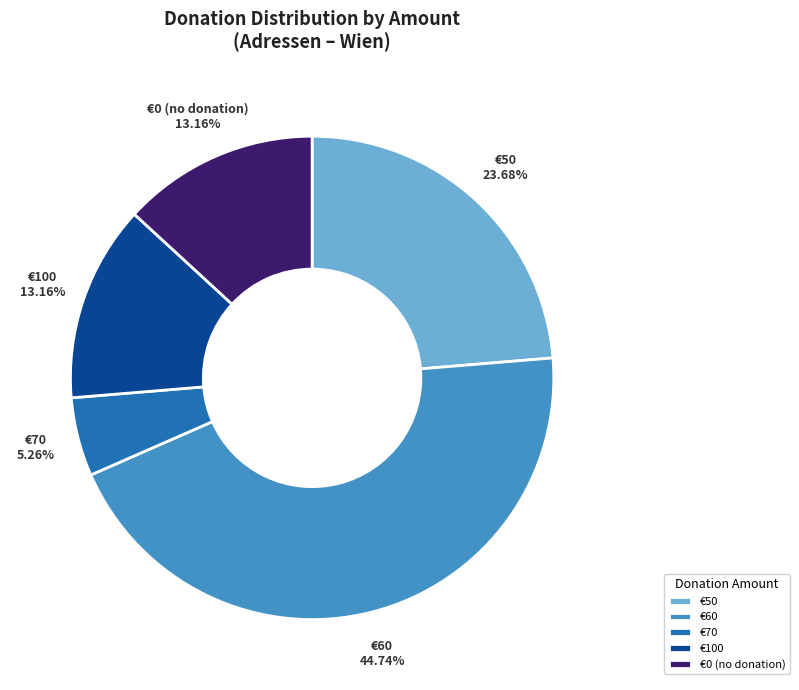

Which has a higher value, €100 or €70?

€100